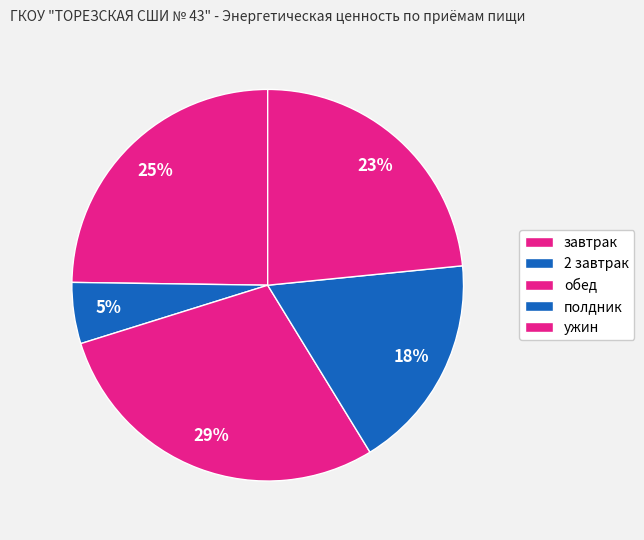

Is обед the majority of the pie?

No